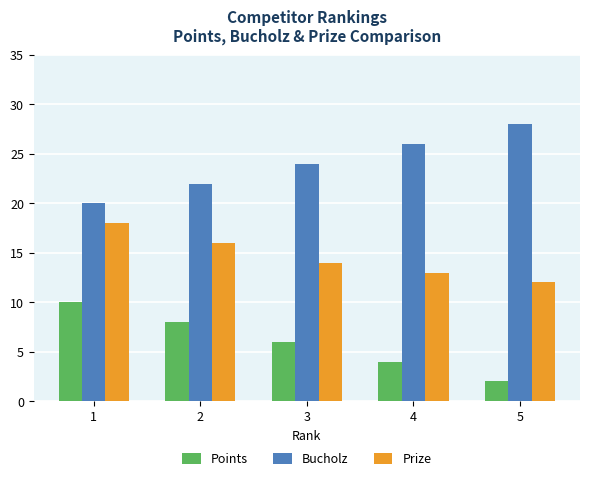

Reading right to left, what are all the values shown in this chart?

Points: 5=2	4=4	3=6	2=8	1=10
Bucholz: 5=28	4=26	3=24	2=22	1=20
Prize: 5=12	4=13	3=14	2=16	1=18